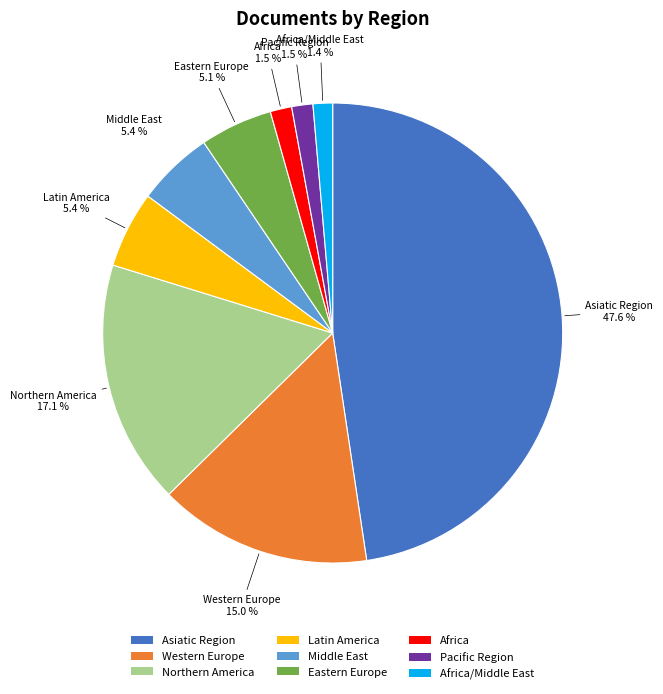

To the nearest percent, what is the average slice percentage?

11%